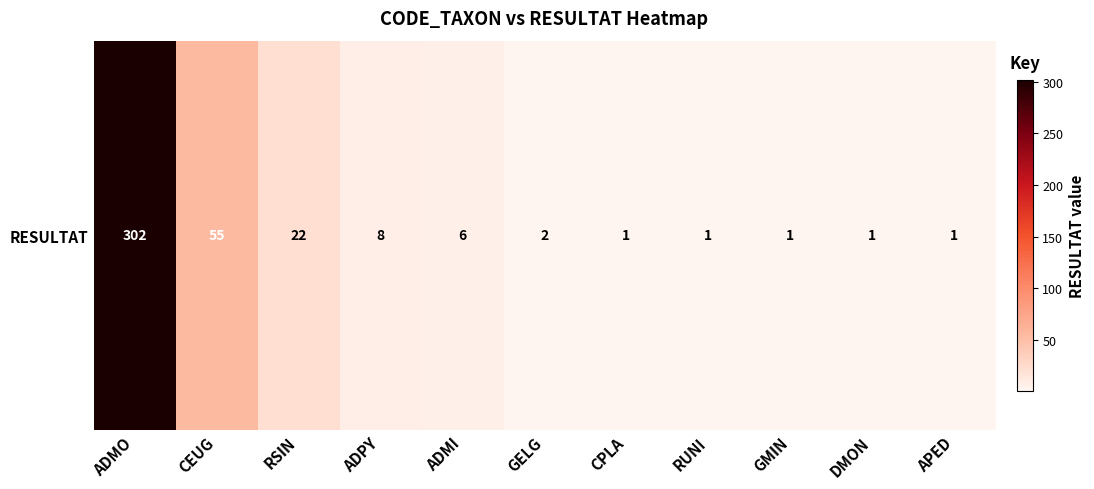

What is the greatest value displayed?

302